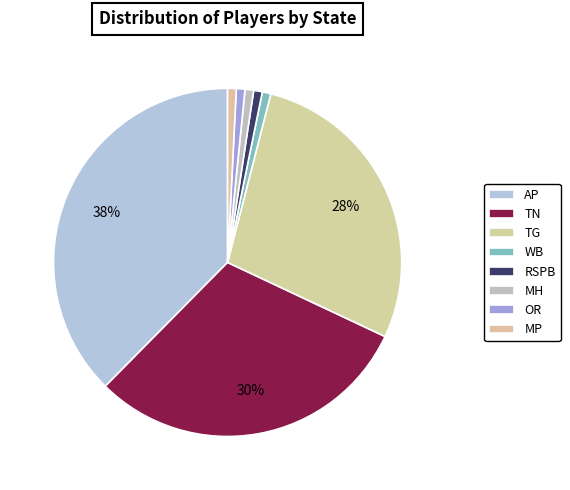

Which category has the smallest portion of the pie?

WB